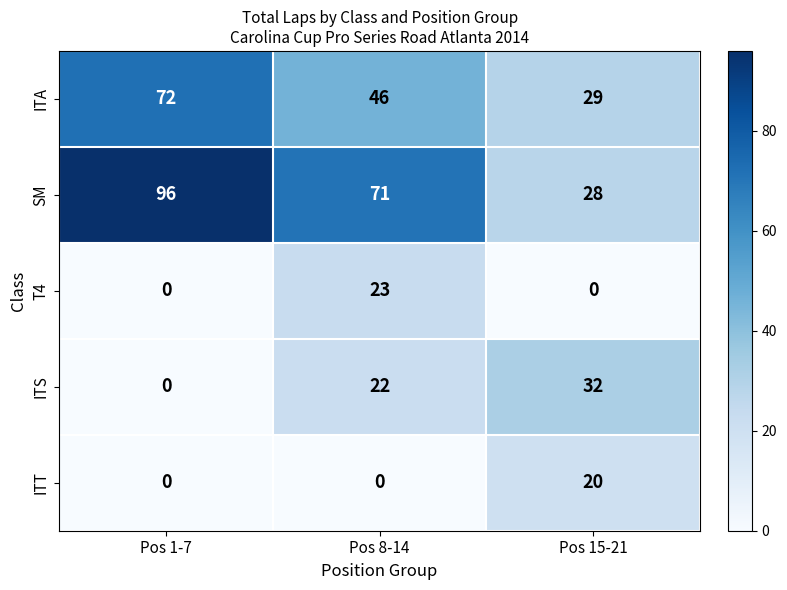

Reading left to right, extract all data points from this chart.

ITA: Pos 1-7=72	Pos 8-14=46	Pos 15-21=29
SM: Pos 1-7=96	Pos 8-14=71	Pos 15-21=28
T4: Pos 1-7=0	Pos 8-14=23	Pos 15-21=0
ITS: Pos 1-7=0	Pos 8-14=22	Pos 15-21=32
ITT: Pos 1-7=0	Pos 8-14=0	Pos 15-21=20